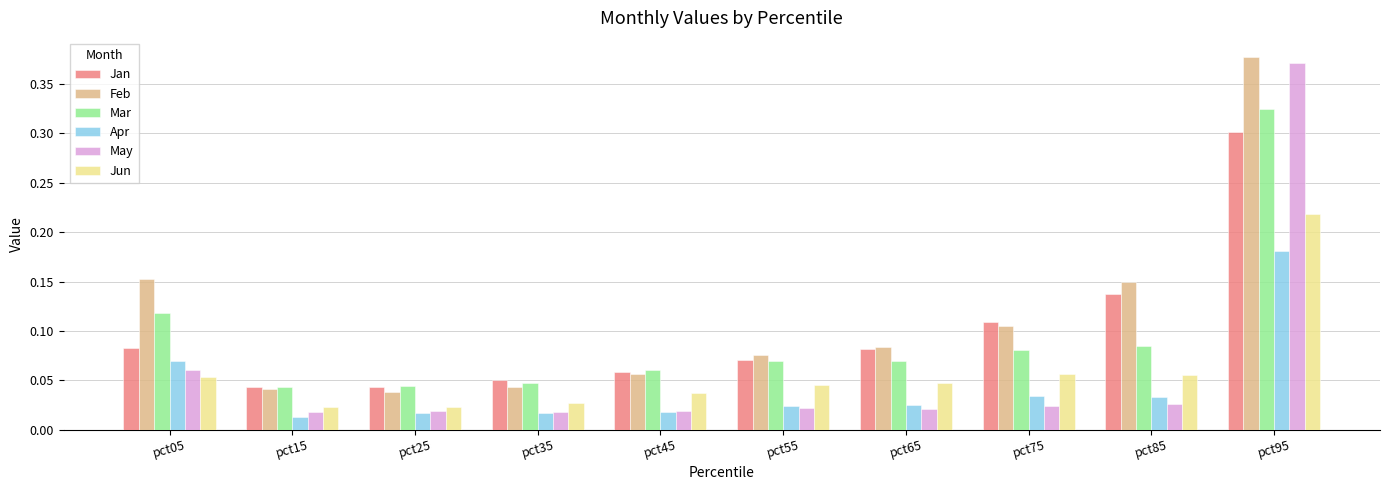

How many categories are shown in the chart?

10